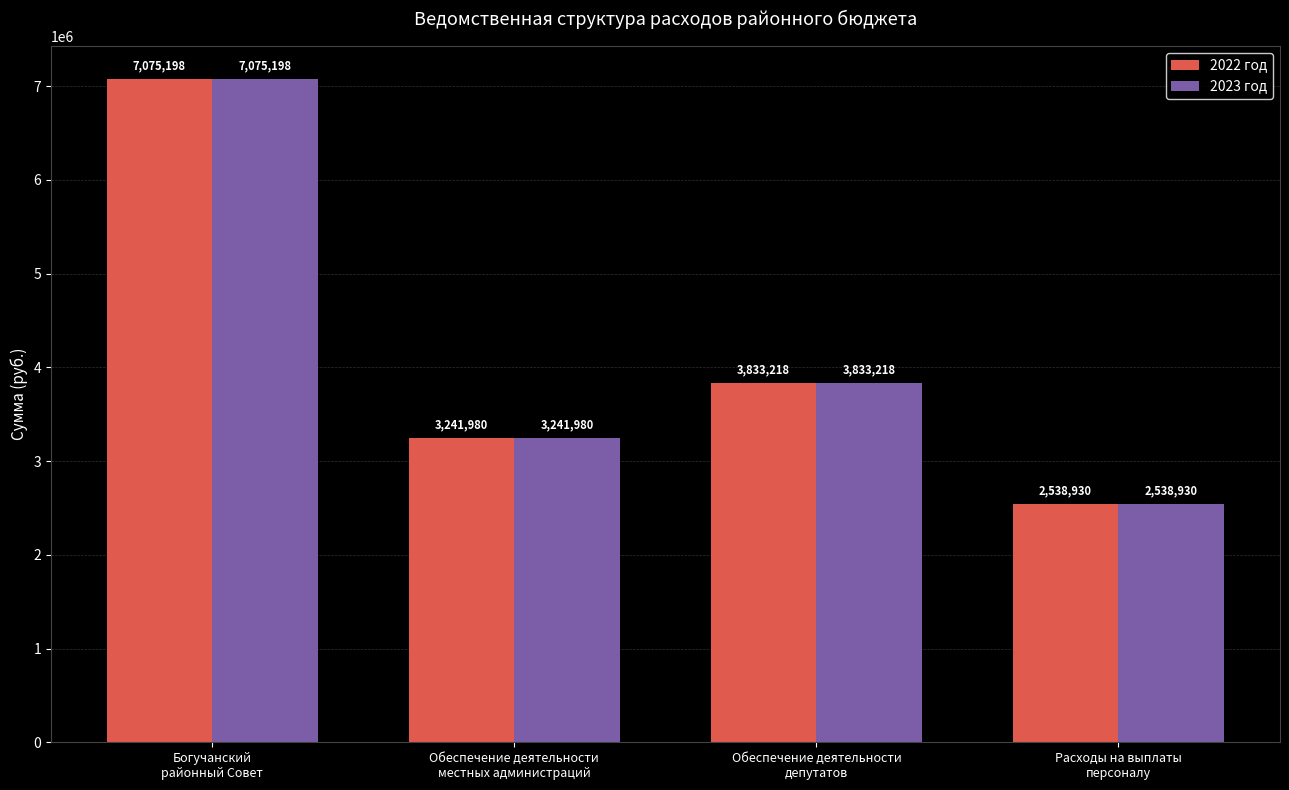

What is the greatest value displayed?

7075198